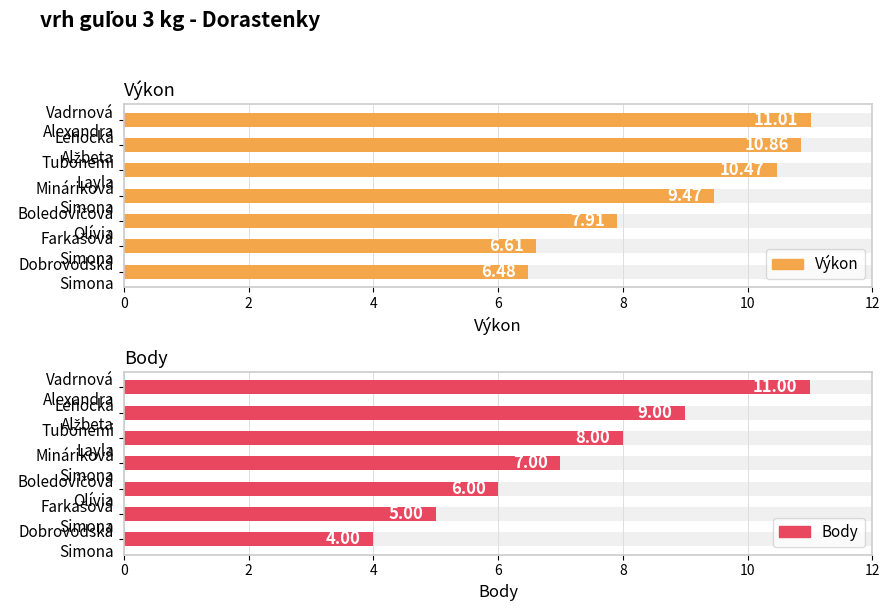

Reading left to right, extract all data points from this chart.

Výkon: 11.0	10.9	10.5	9.5	7.9	6.6	6.5
Body: 11.0	9.0	8.0	7.0	6.0	5.0	4.0